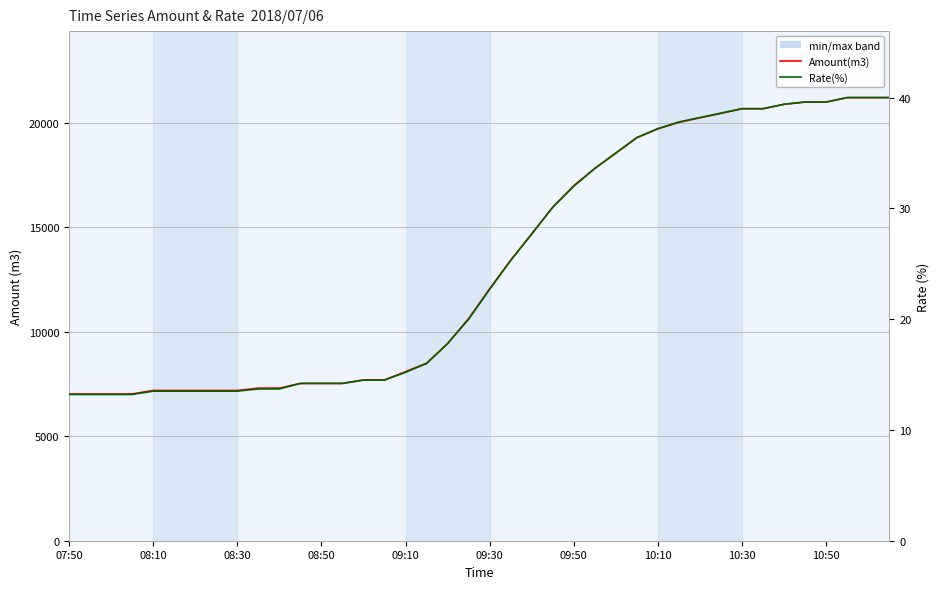

How many values in the Amount(m3) series are below 12068?

20